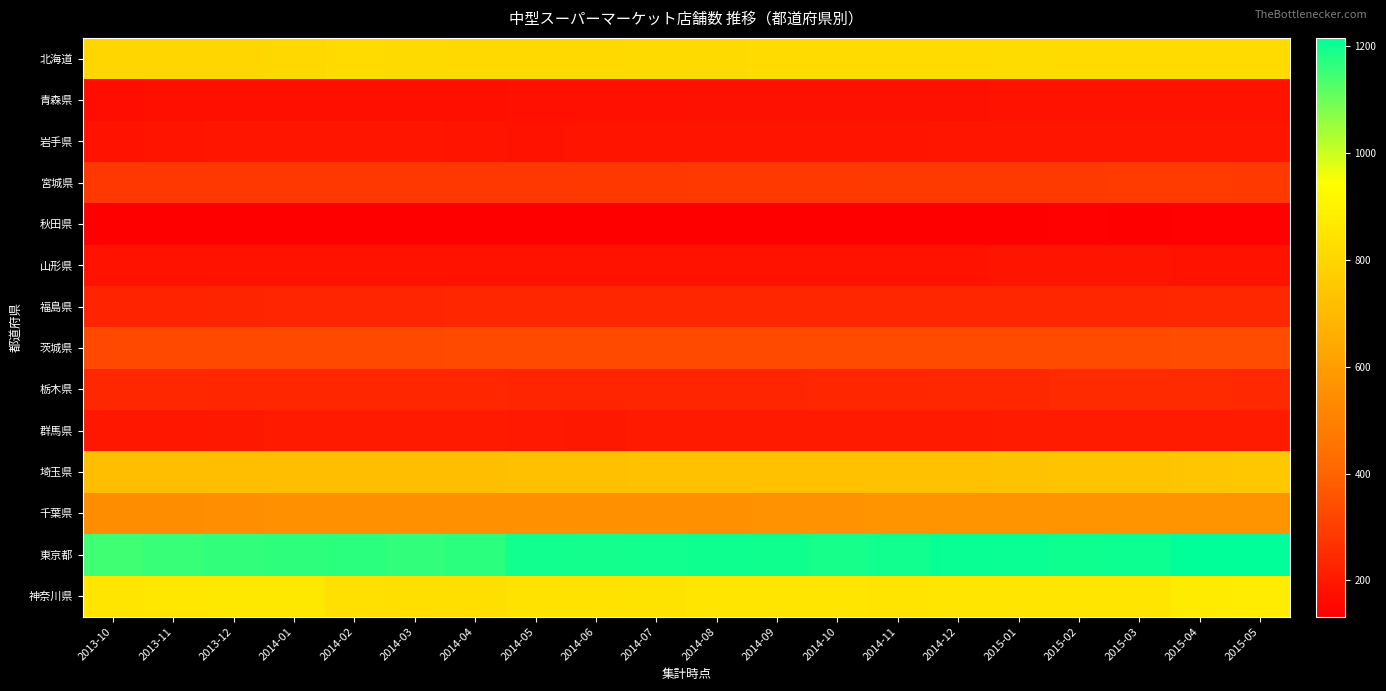

At which category is the sum across all series the highest?

2015-05